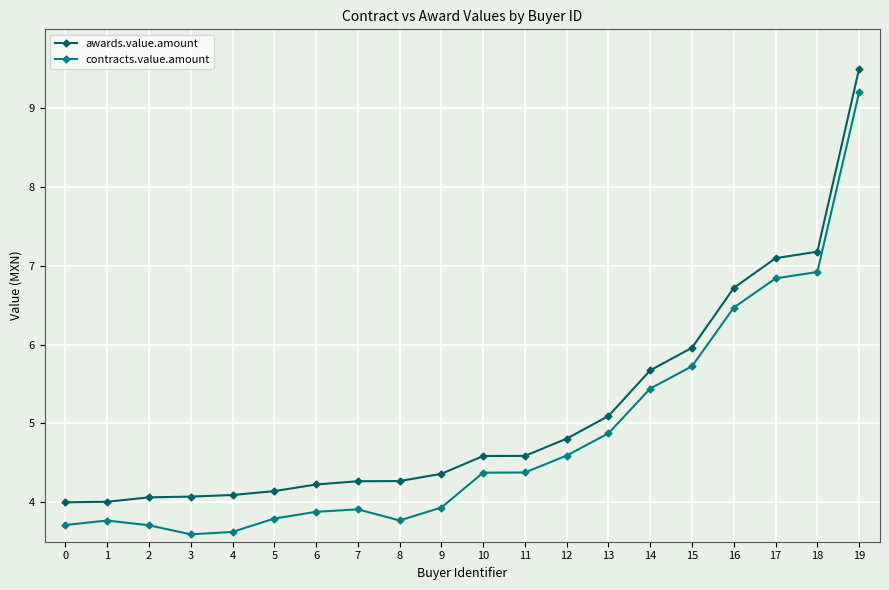

Is it true that awards.value.amount equals 4.3 at 7?

True